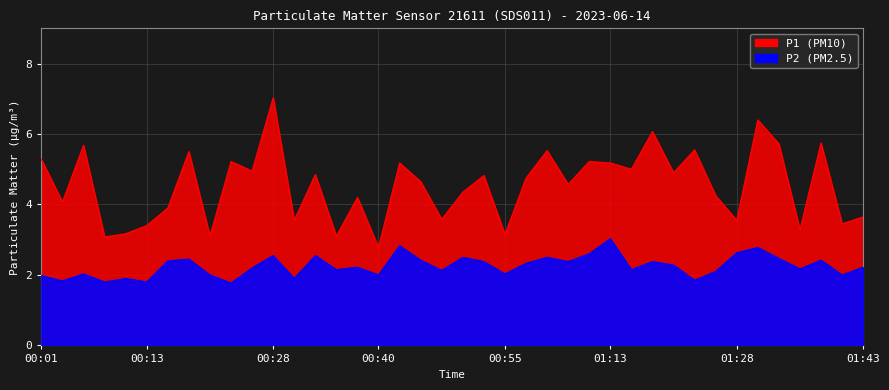

What are all the series names shown in the legend?

P1, P2